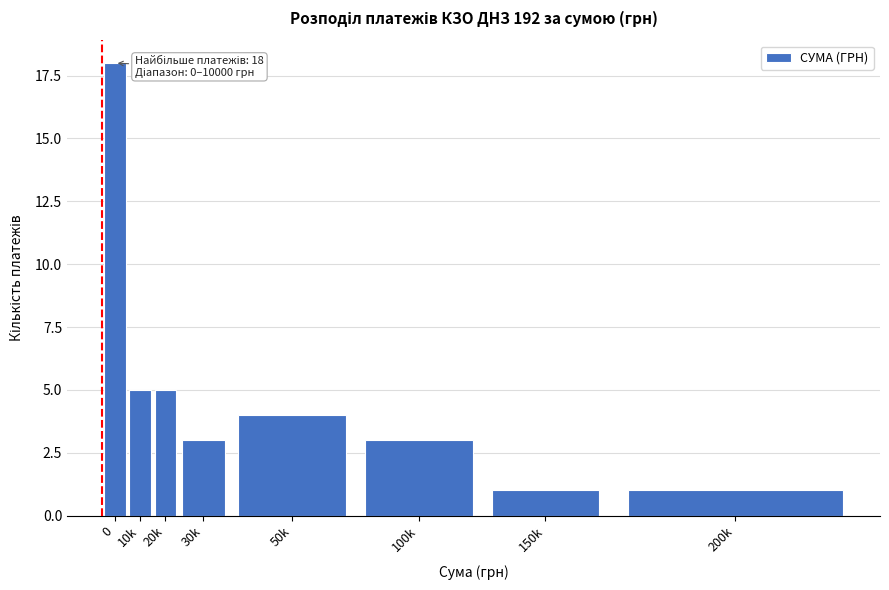

Reading left to right, list all the values displayed in this chart.

18	5	5	3	4	3	1	1